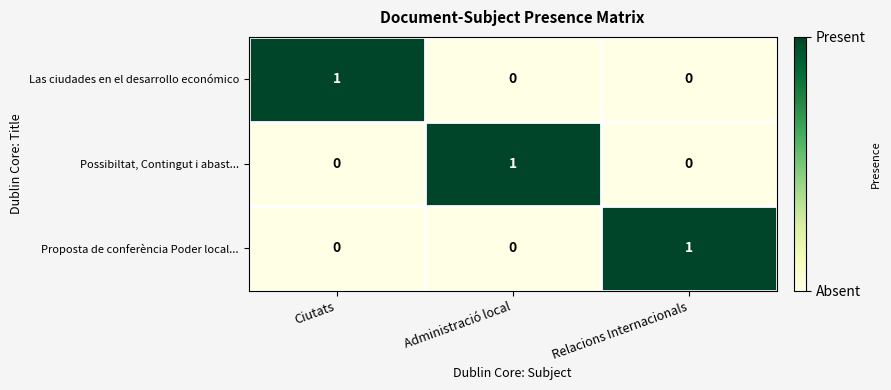

The value of Las ciudades en el desarrollo económico at Ciutats is 1. True or false?

True